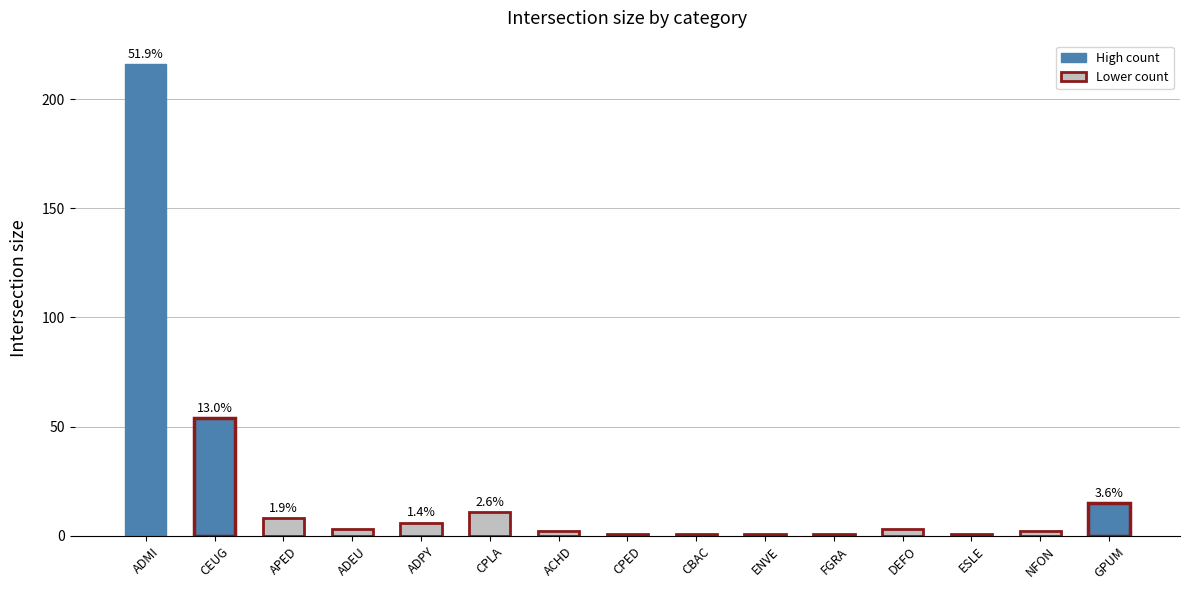

Where is the data nearest to the value 108?

CEUG